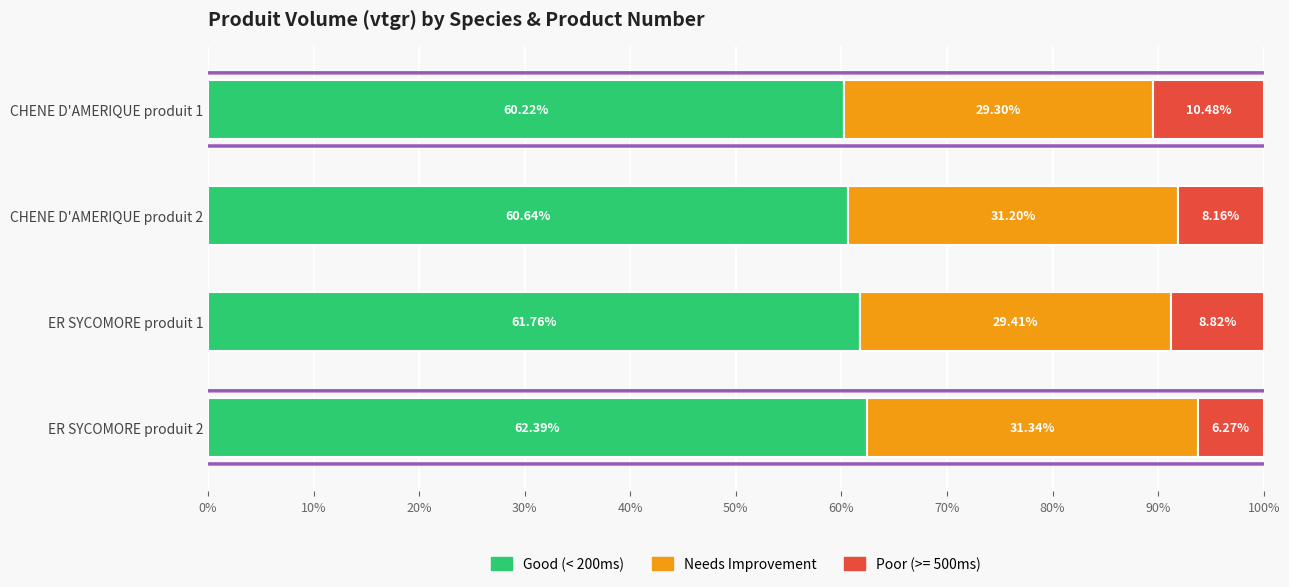

What is the average value of the Good (< 200ms) series?

61.3